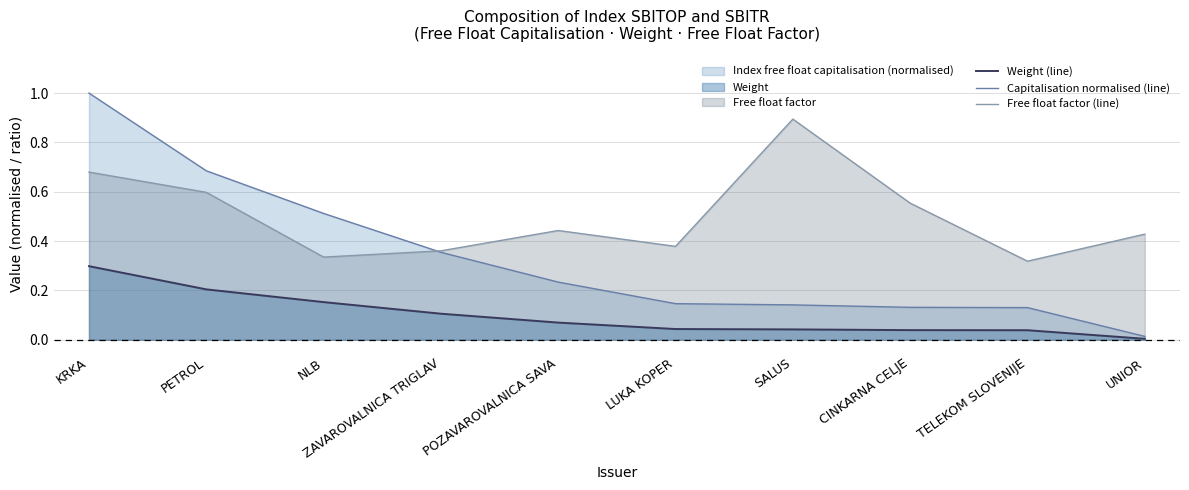

Is it true that Free float factor (line) equals 0.9 at PETROL?

False